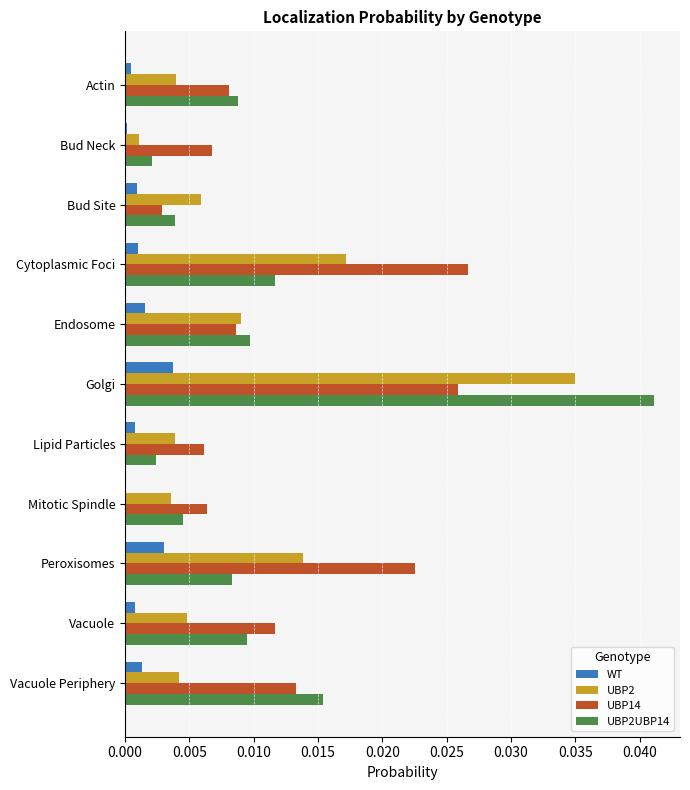

Which series has the largest range (max minus min)?

UBP2UBP14